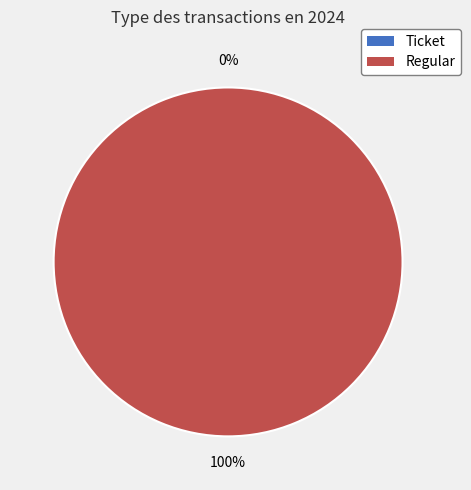

Count the number of slices in the pie.

2